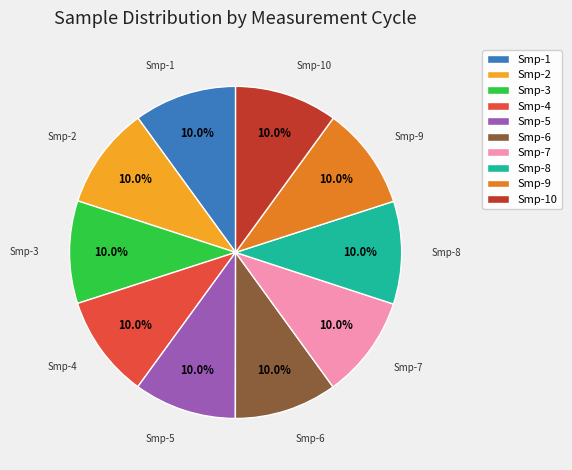

Is there a majority slice in this chart?

No